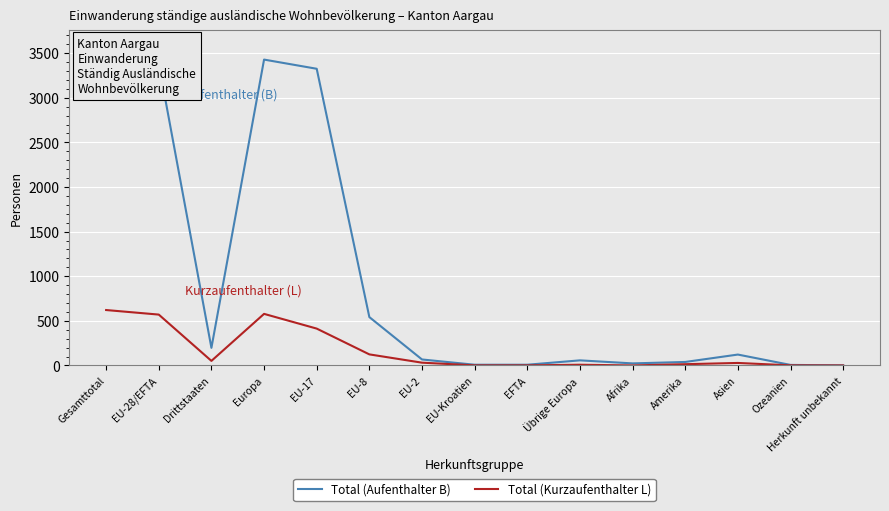

Is it true that Total (Aufenthalter B) equals 1259 at EU-28/EFTA?

False